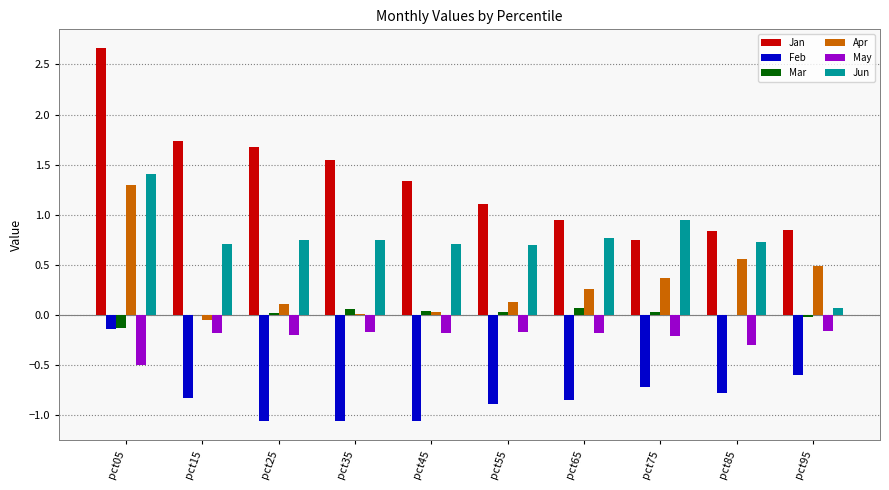

How many groups of bars are there?

10